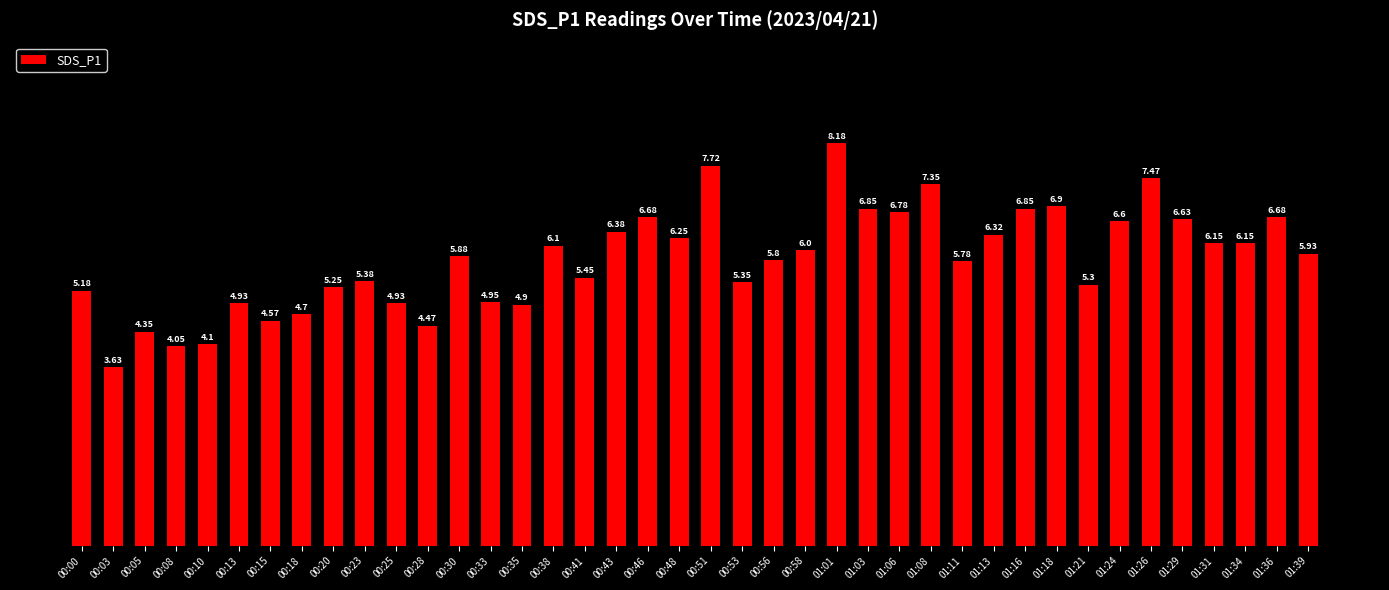

Approximately how many times larger is the value at 00:51 compared to 01:06?

1.1